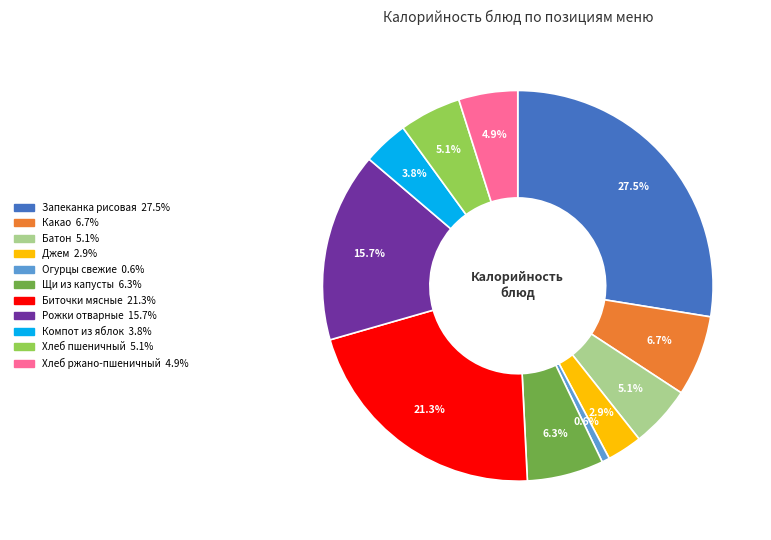

Approximately how many times larger is the value at Джем compared to Хлеб ржано-пшеничный?

0.6